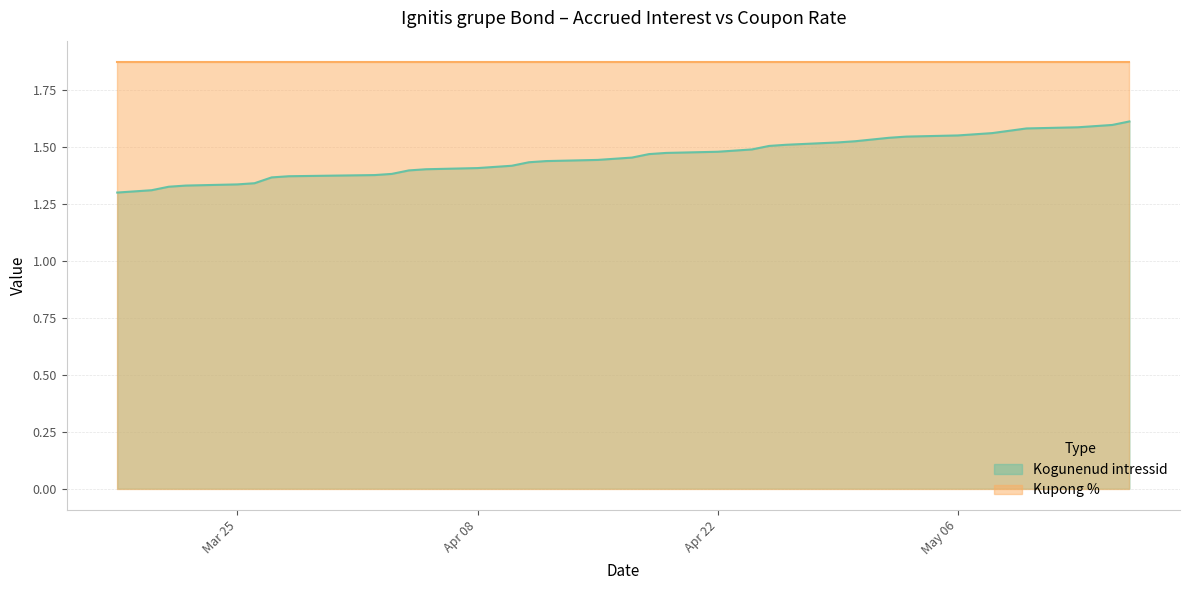

What is the label of the 17th point from the left?

2024-04-22